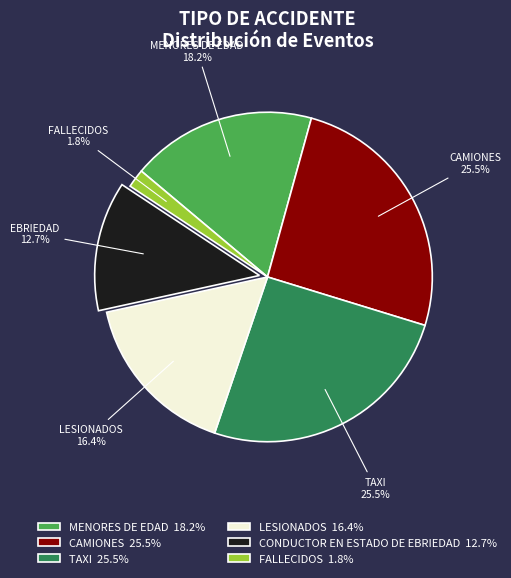

Approximately how many times larger is the value at CAMIONES 25.5% compared to MENORES DE EDAD 18.2%?

1.4